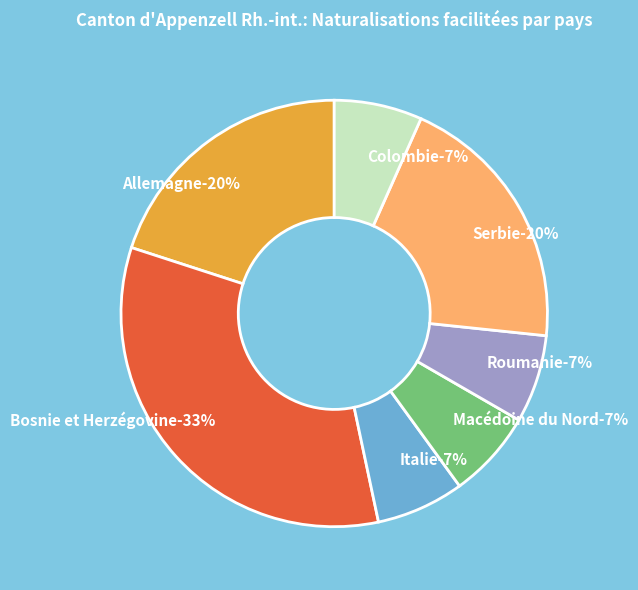

Which category has the smallest portion of the pie?

Italie